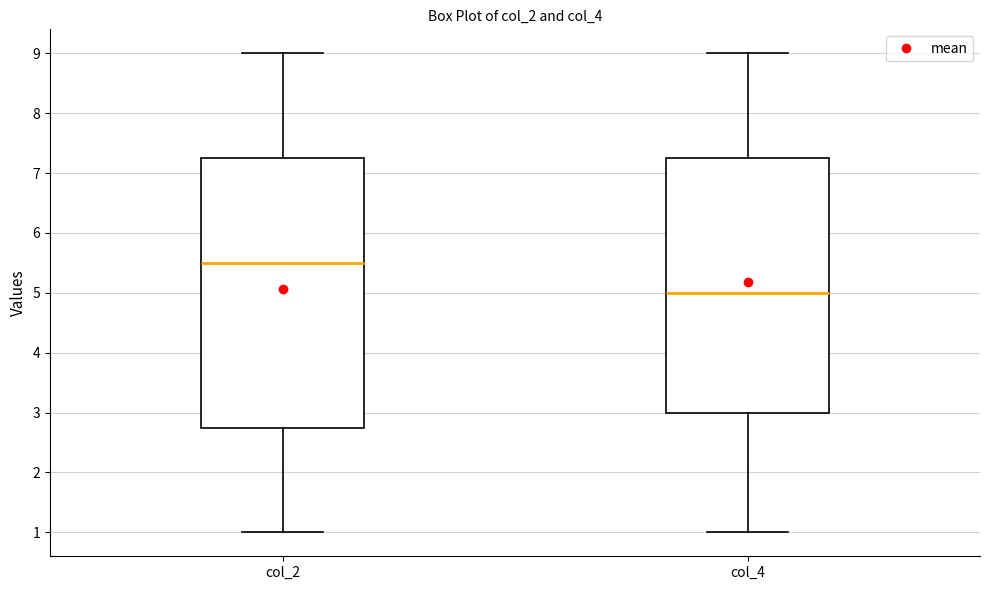

Which box's median line is the highest?

col_2